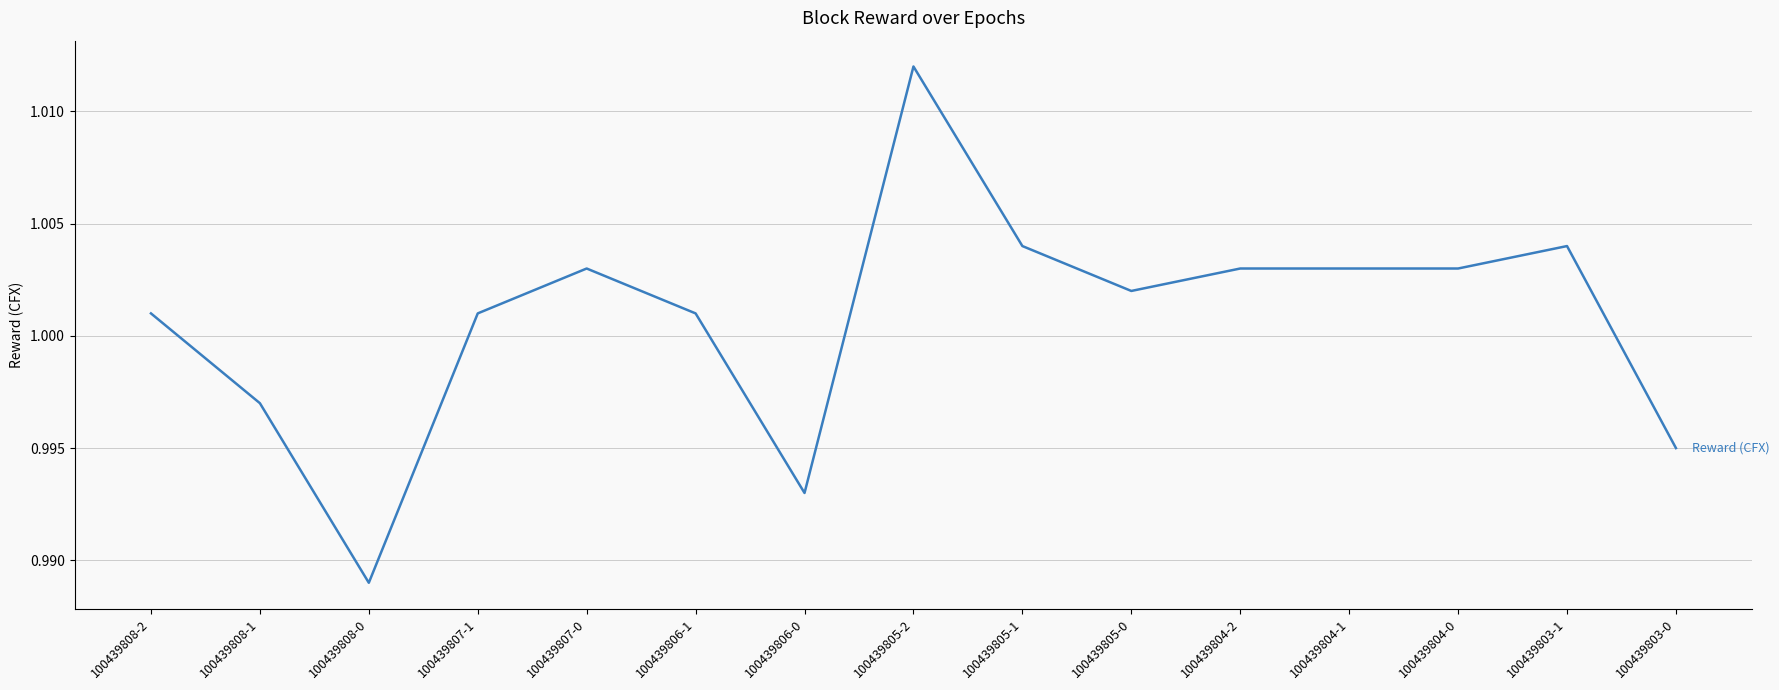

Is it true that the value at 100439803-1 is 0.5?

False